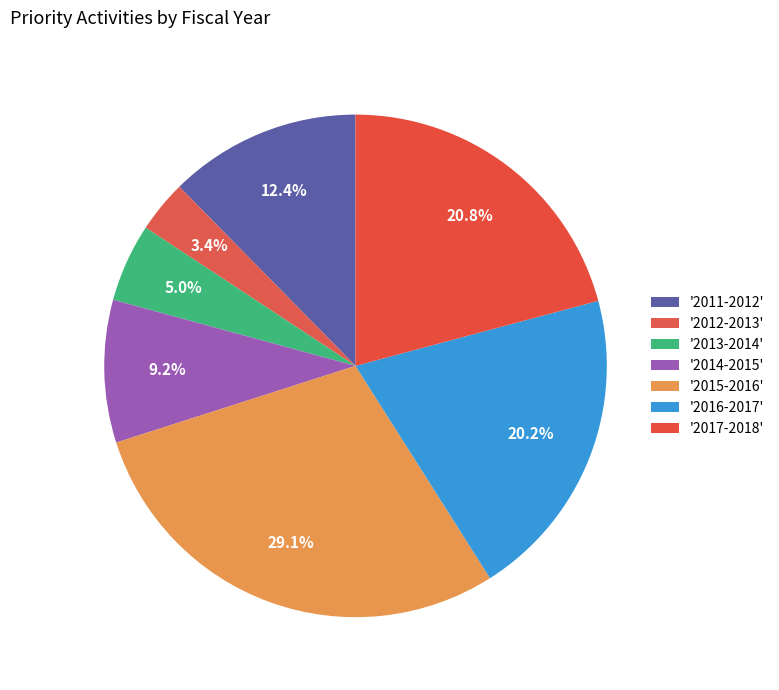

Count the number of slices in the pie.

7